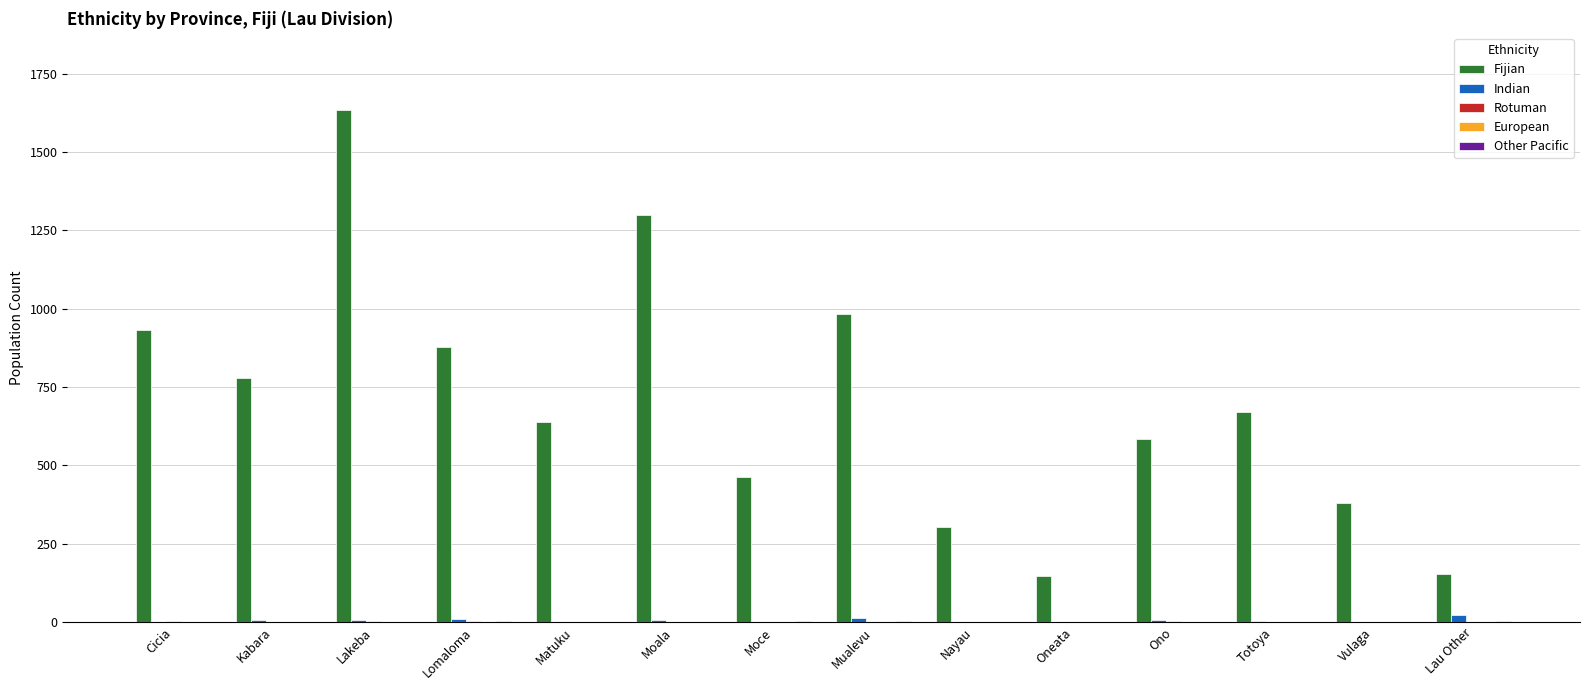

Which series has the largest total across all categories?

Fijian